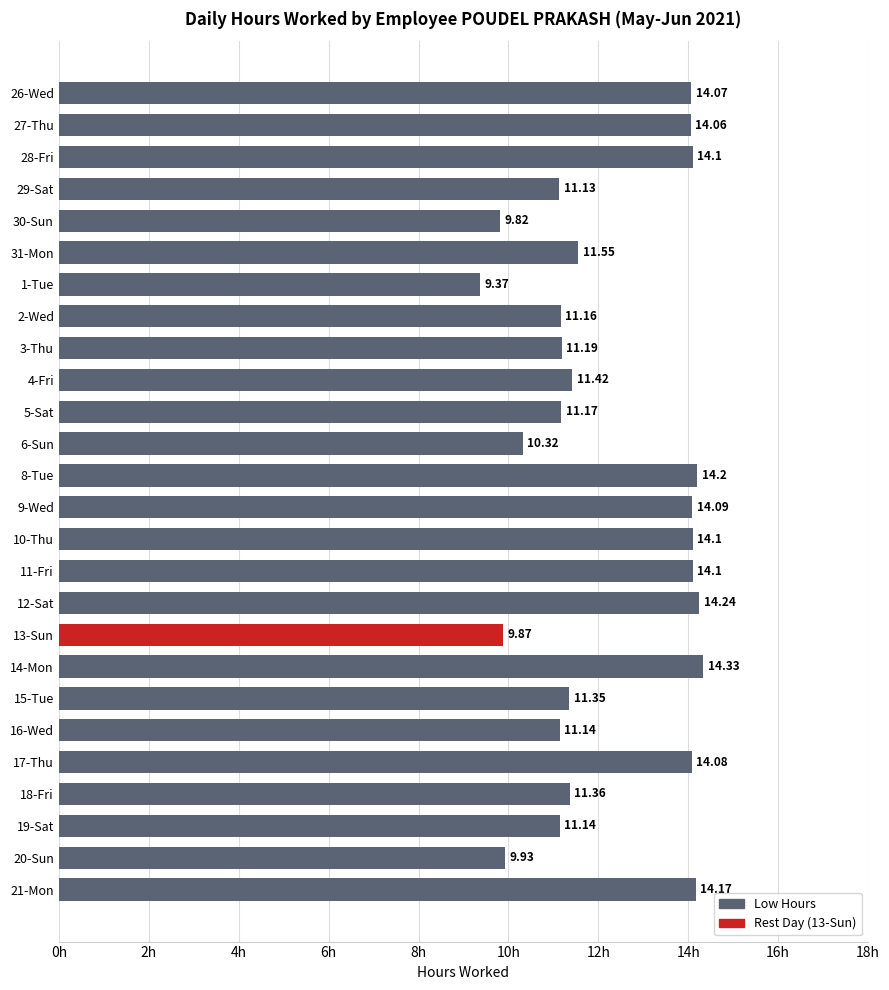

Between 17-Thu and 11-Fri, which is larger?

11-Fri